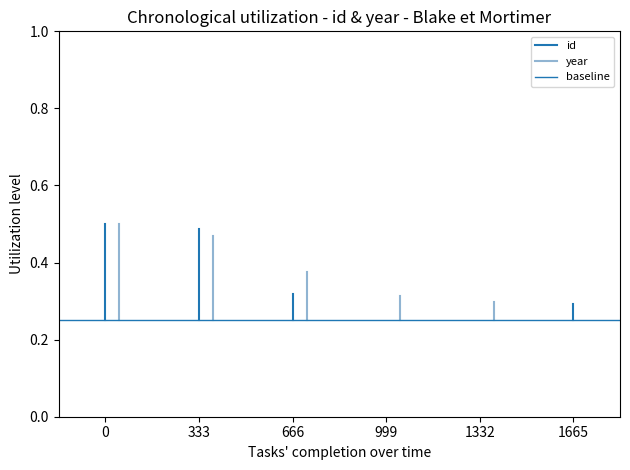

What is the difference between the highest and lowest values at 333?

0.2